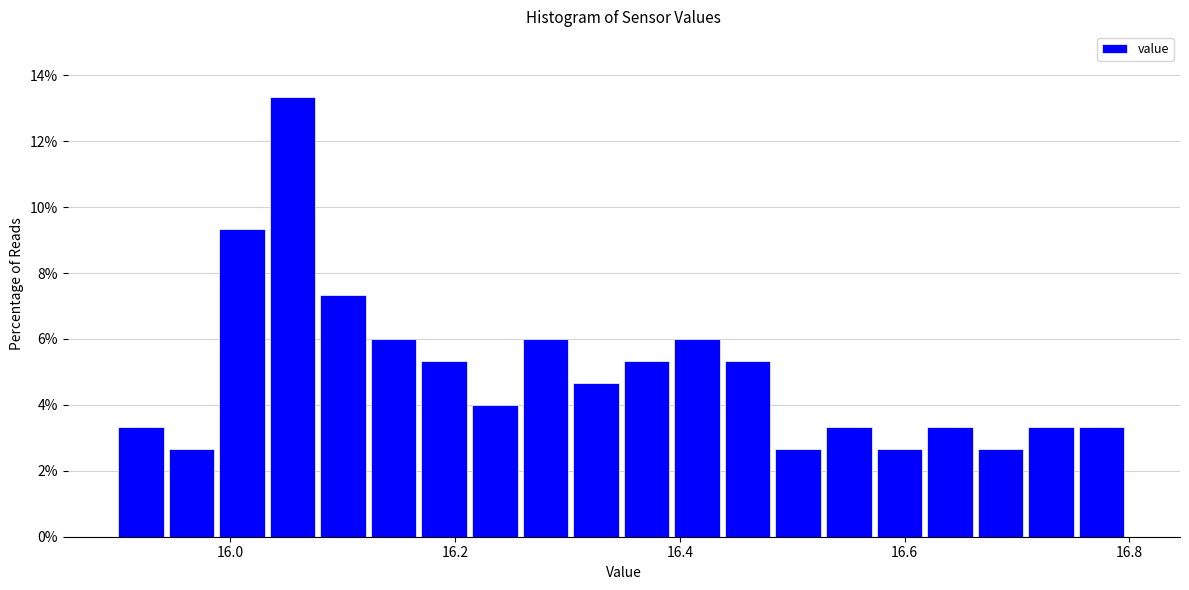

Read against the x-axis, roughly where is the centre of the tallest bar?

16.06